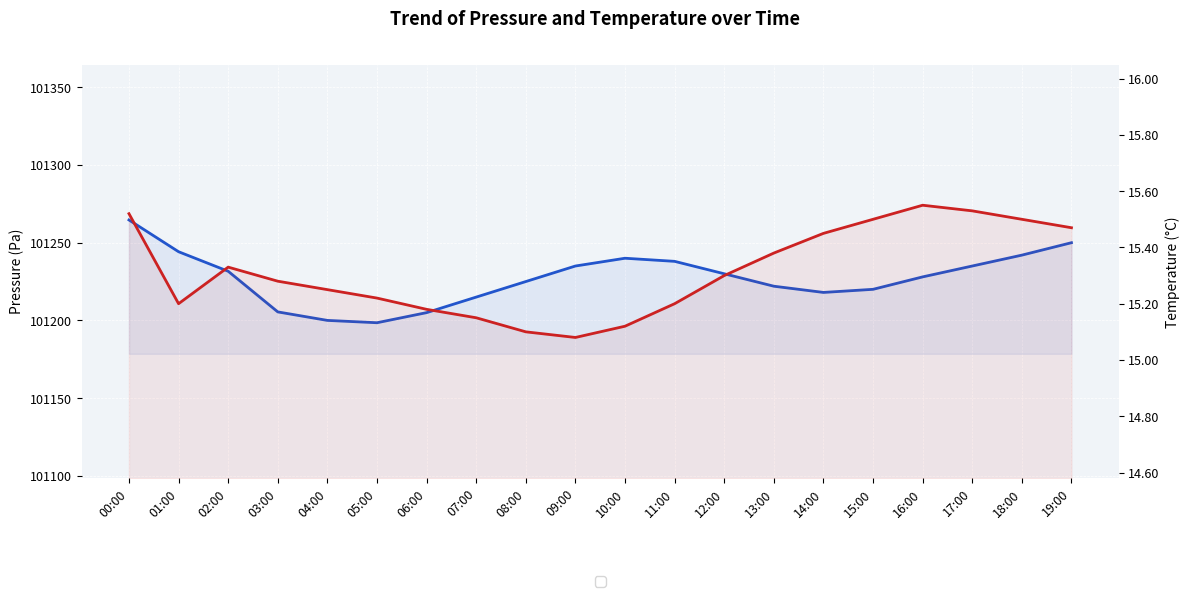

Is it true that pressure equals 101235.0 at 17:00?

True